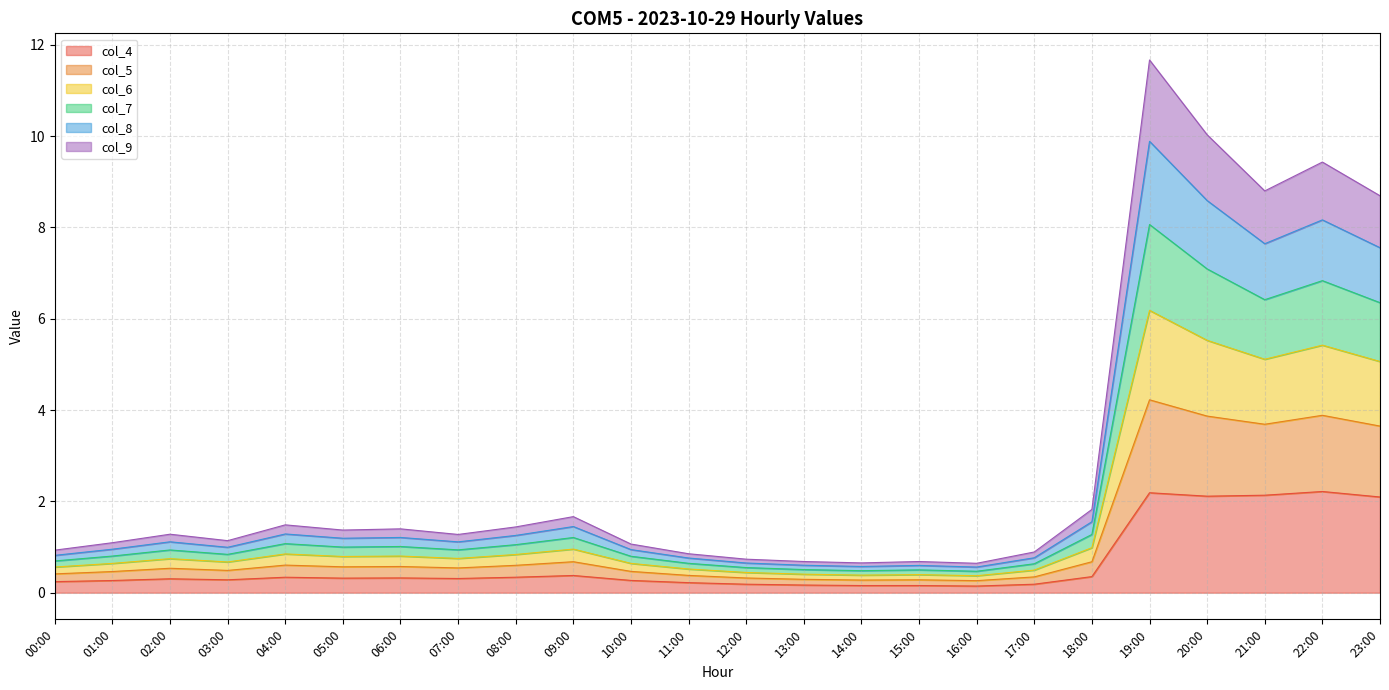

Read the col_4 value at 02:00.

0.3